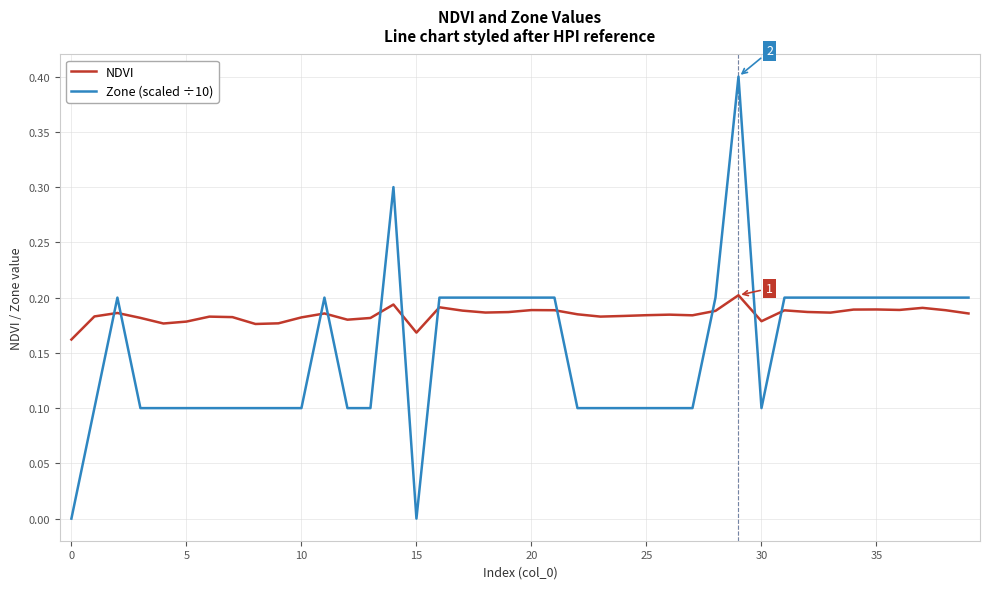

What is the difference between the maximum and minimum values in the Zone (scaled ÷10) series?

0.4